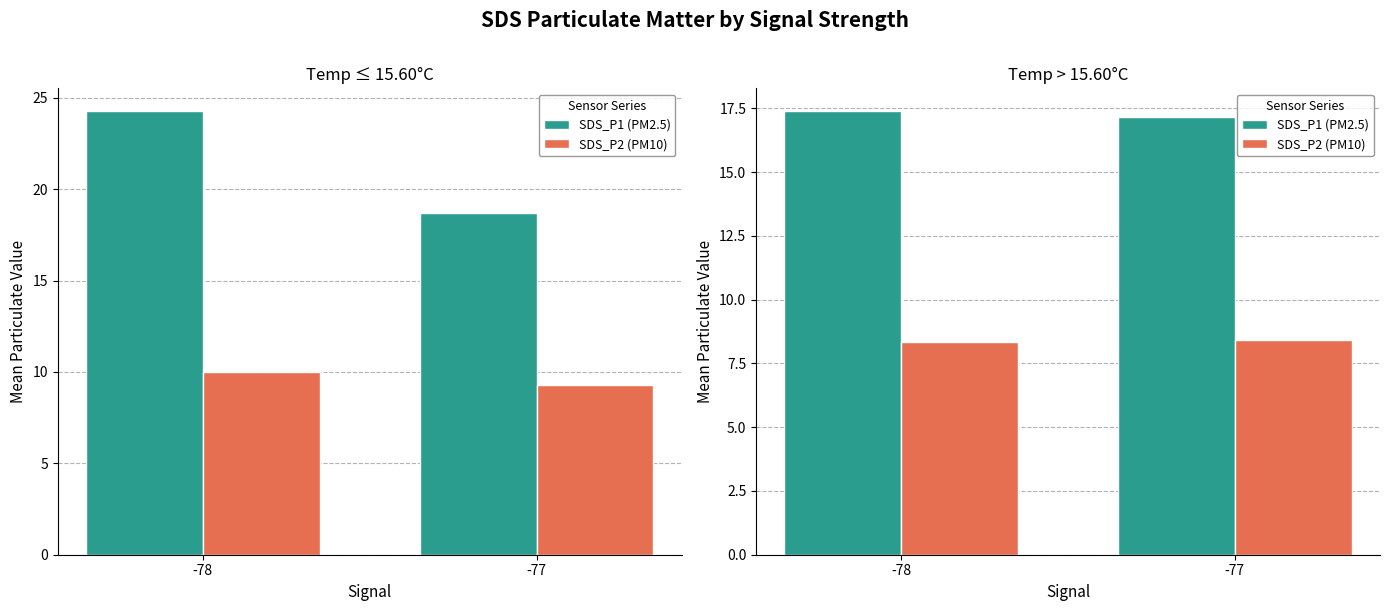

Are the bars grouped side by side (vs. stacked)?

Yes